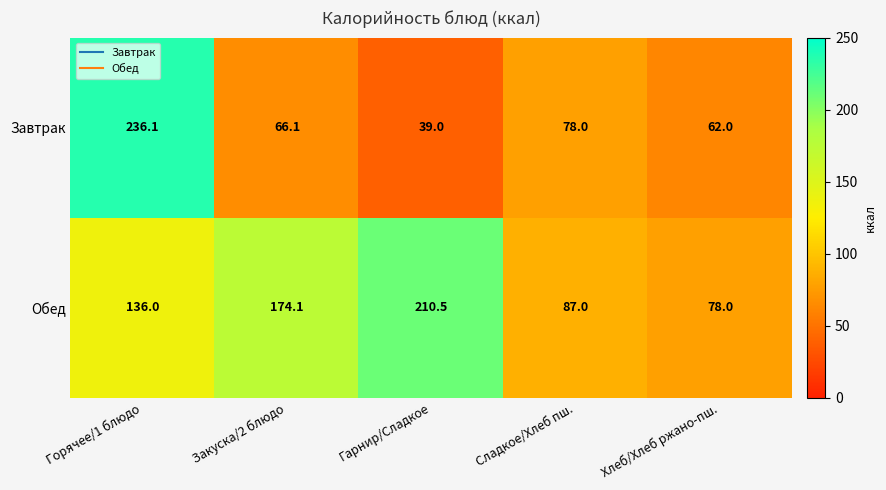

At which category is the sum across all series the highest?

Горячее/1 блюдо